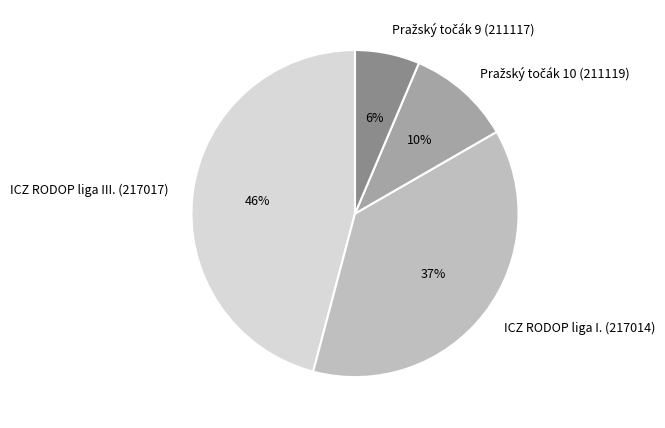

Do ICZ RODOP liga I. (217014) and ICZ RODOP liga III. (217017) together represent more than half of the pie?

Yes